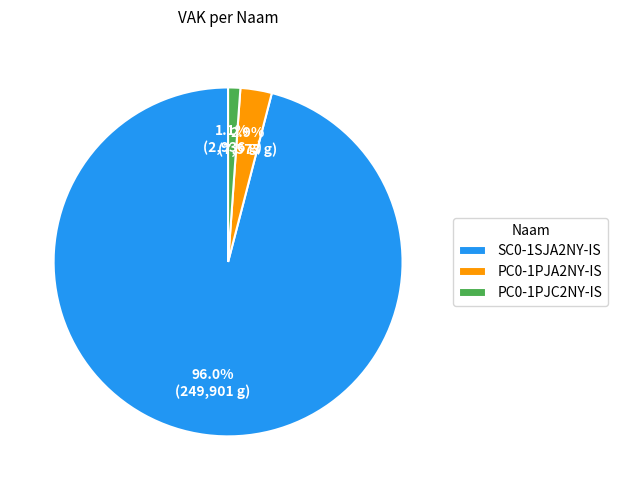

How many segments does this pie chart have?

3